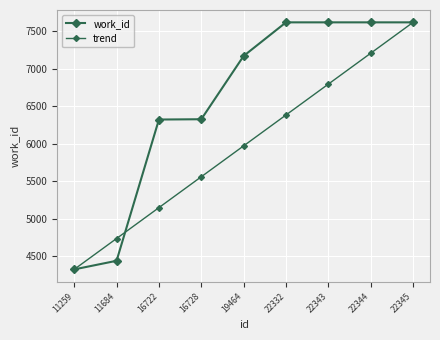

At how many categories does at least one series exceed 5204?

7